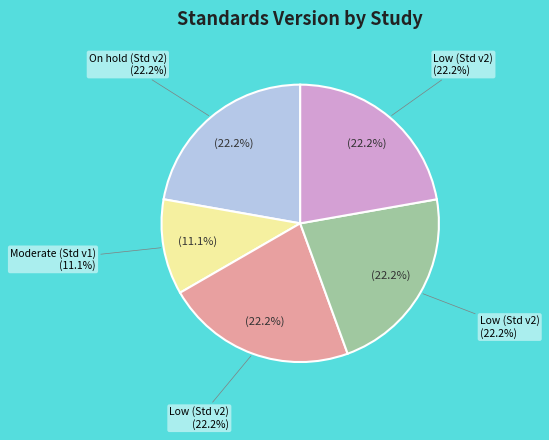

Does any single category account for the majority?

No